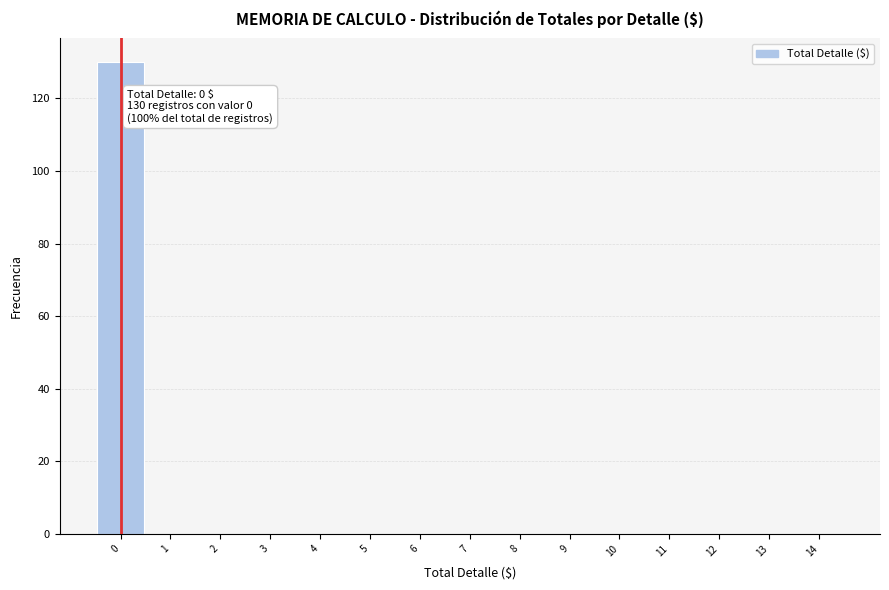

Over which range of the x-axis is the bar tallest?

-0.5 to 0.5